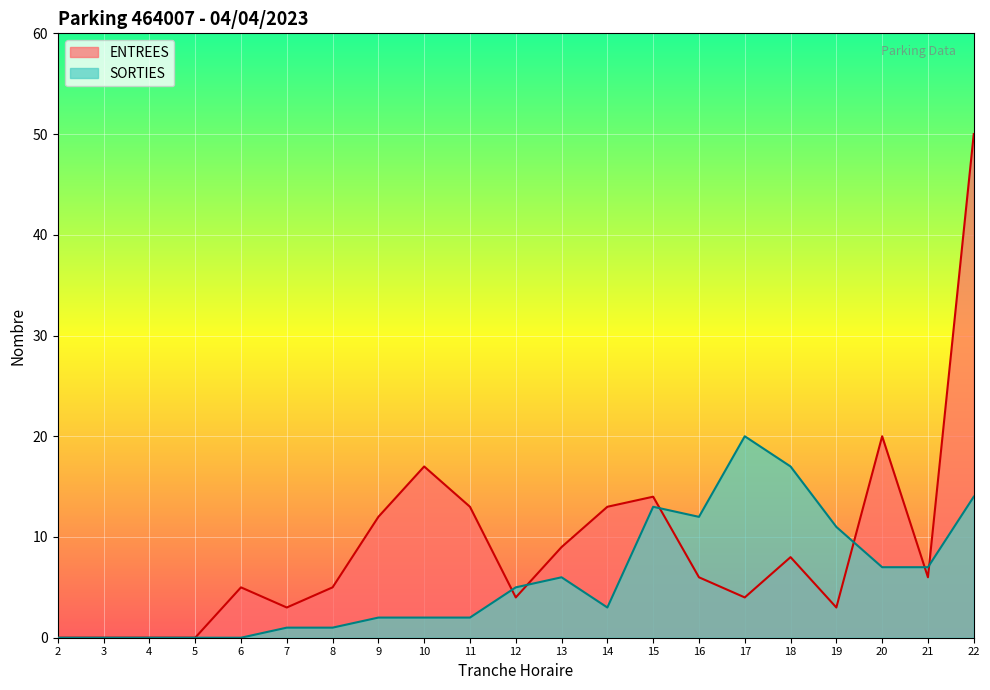

At which category is the sum across all series the highest?

22